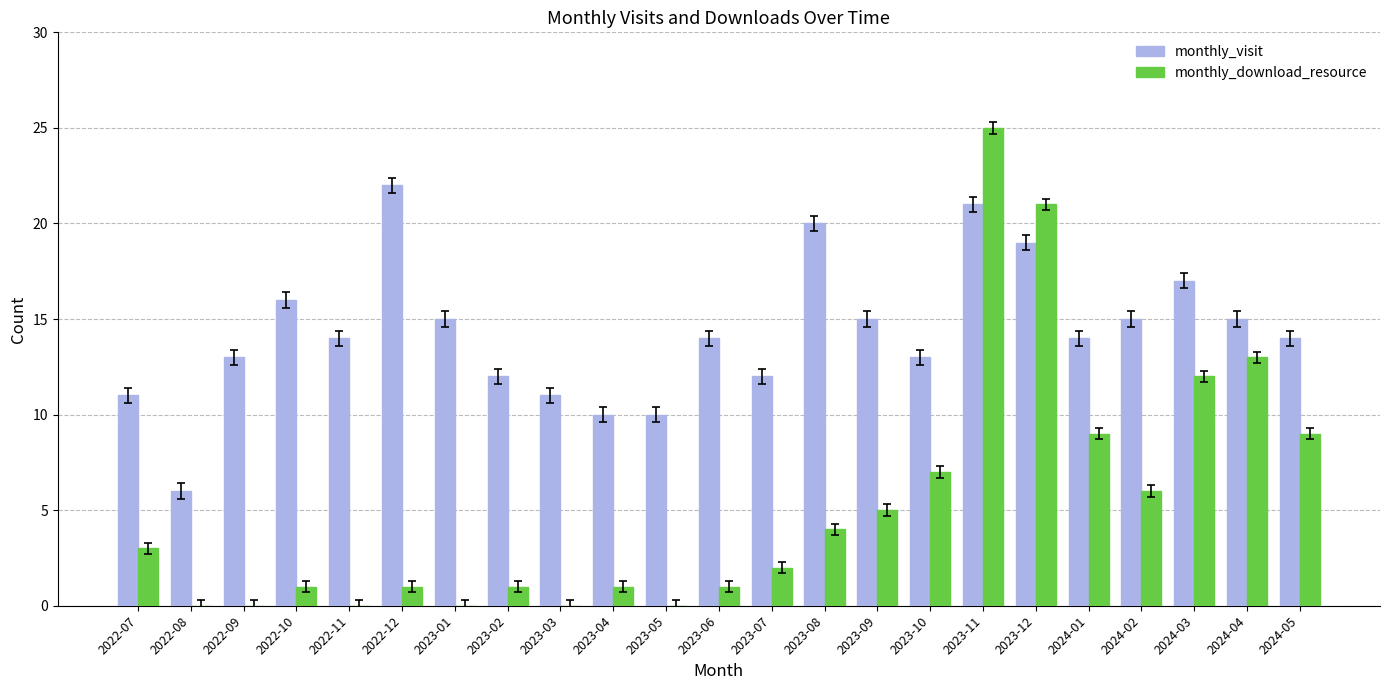

Which category has the highest value in the monthly_download_resource series?

2023-11